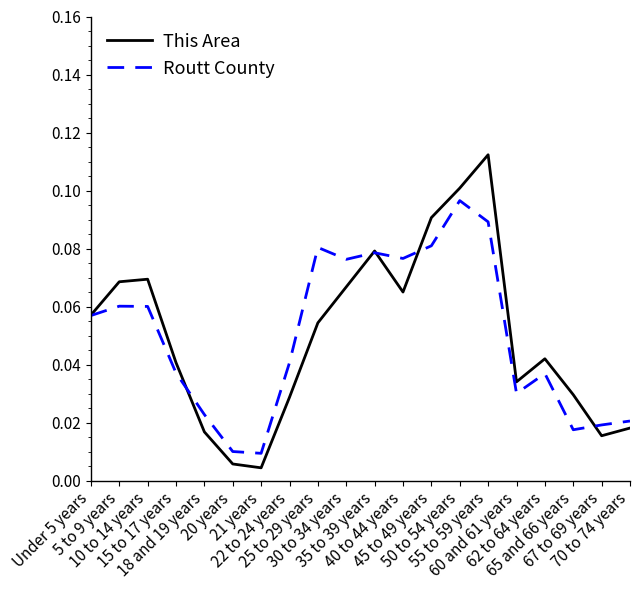

Which series has the largest range (max minus min)?

This Area